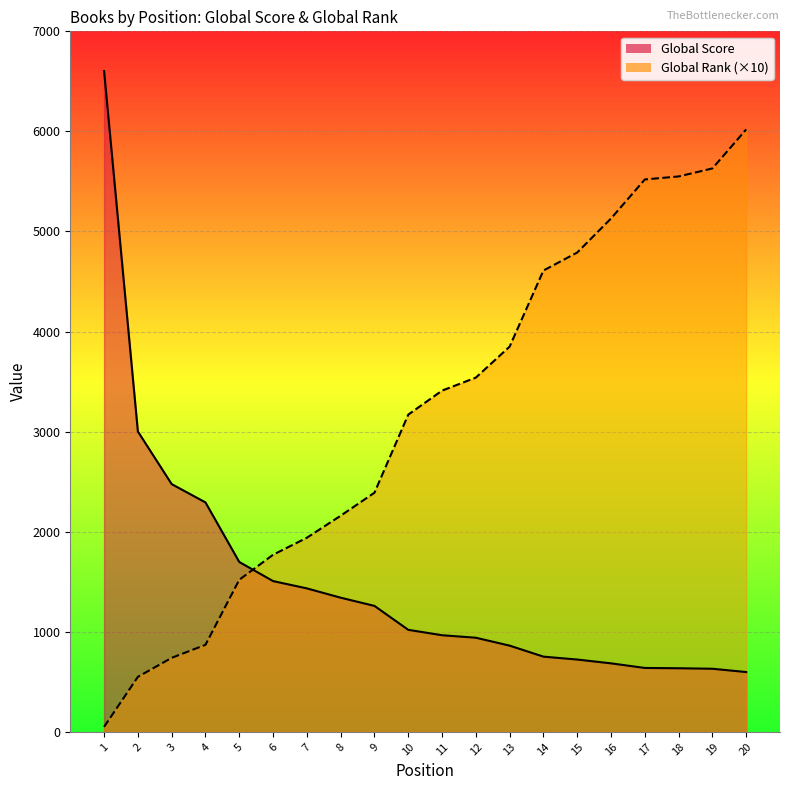

What is the difference between the Global Rank values at 4 and 7?

1070